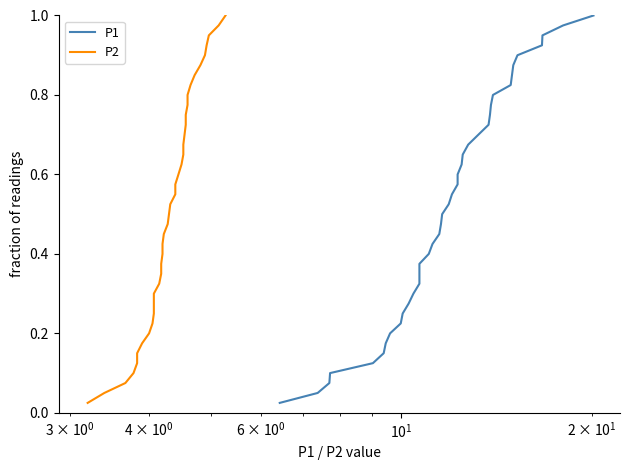

True or false: P2 and P1 cross at least once.

False